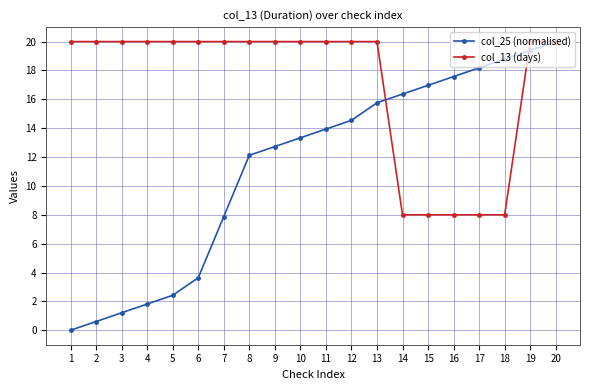

What is the maximum value for col_13 (days)?

20.0